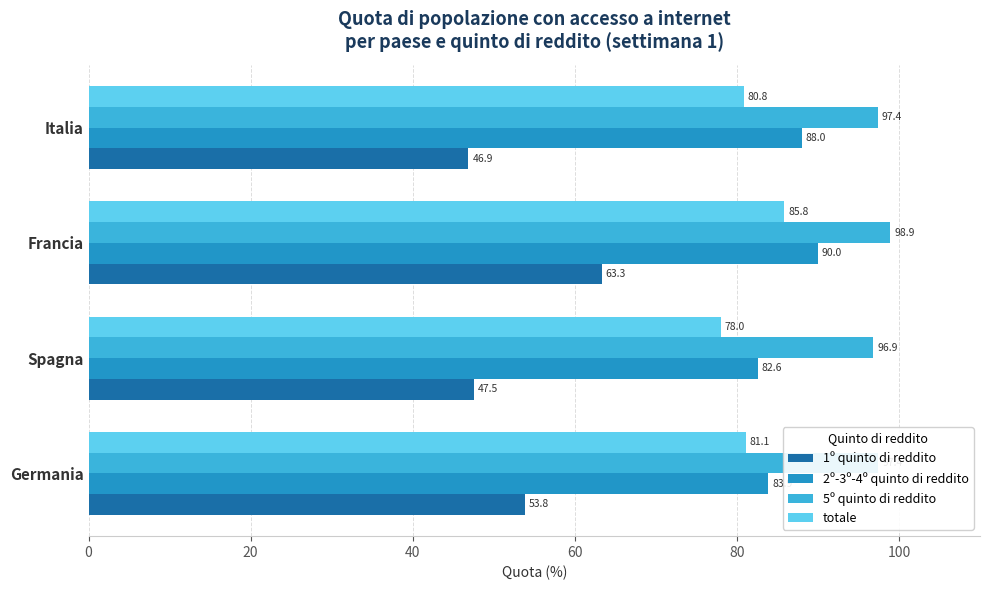

The value of 2º-3º-4º quinto di reddito at Germania is 149.8. True or false?

False